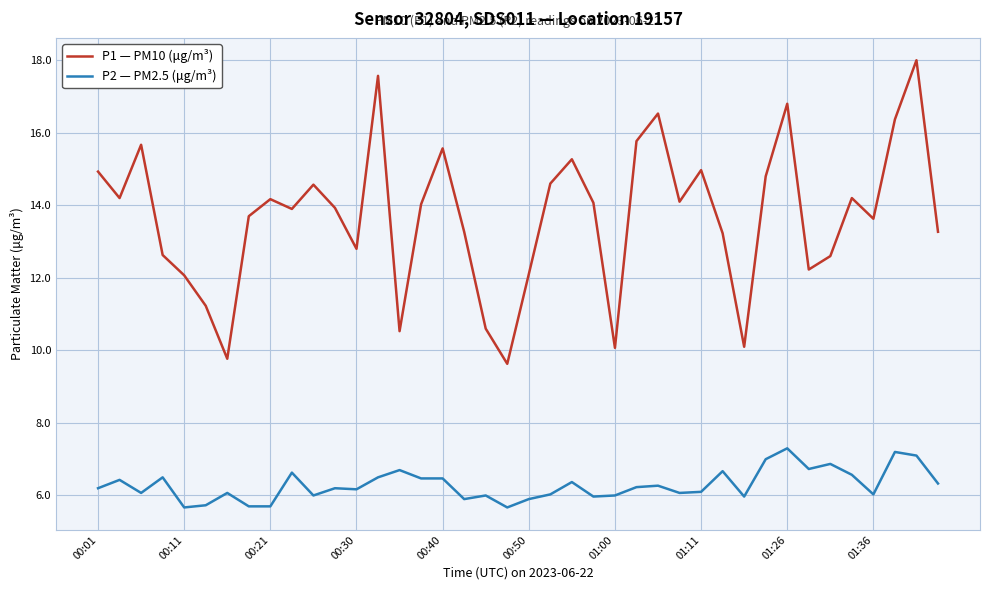

List the series in order of their peak value, lowest first.

P2 — PM2.5 (μg/m³), P1 — PM10 (μg/m³)